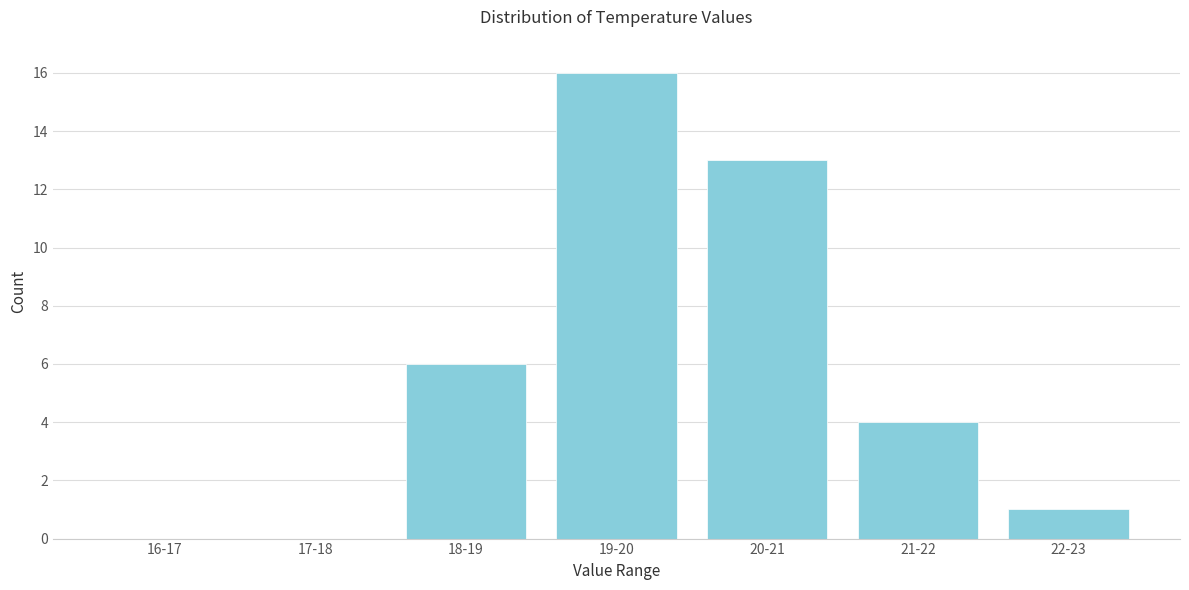

Reading left to right, extract all data points from this chart.

16-17=0	17-18=0	18-19=6	19-20=16	20-21=13	21-22=4	22-23=1